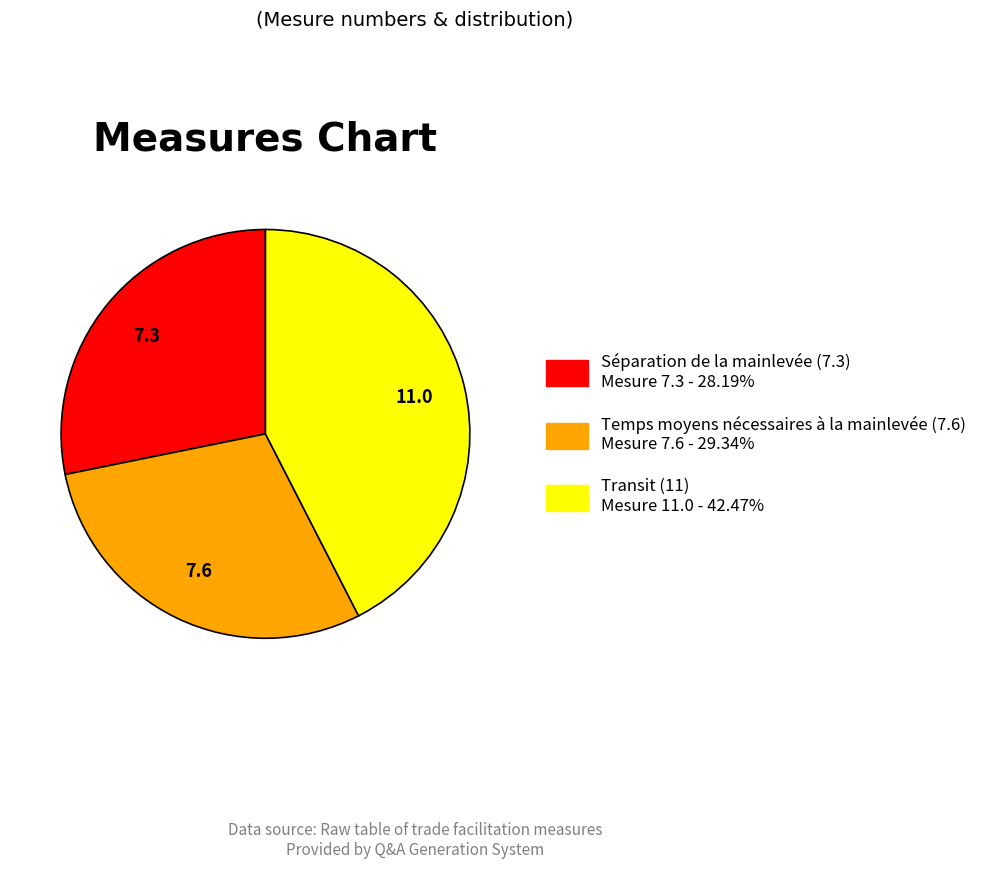

How many slices are in this pie chart?

3